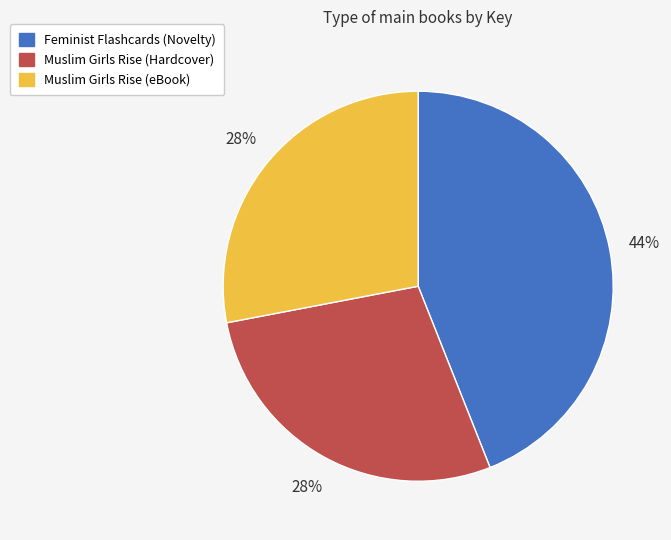

To the nearest percent, what is the difference between the largest and smallest slice percentages?

16%